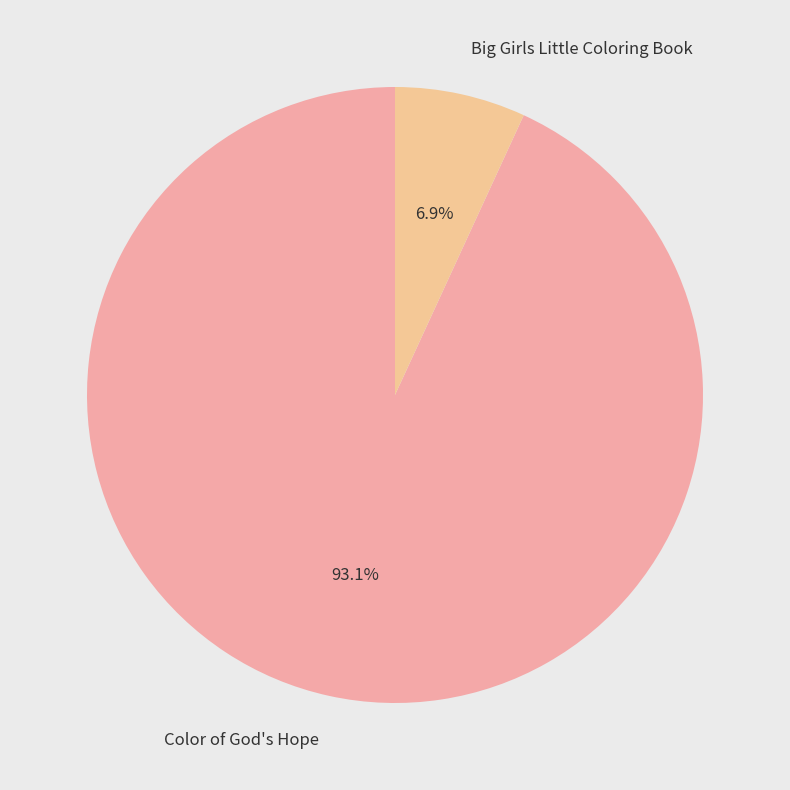

Between Big Girls Little Coloring Book and Color of God's Hope, which is larger?

Color of God's Hope